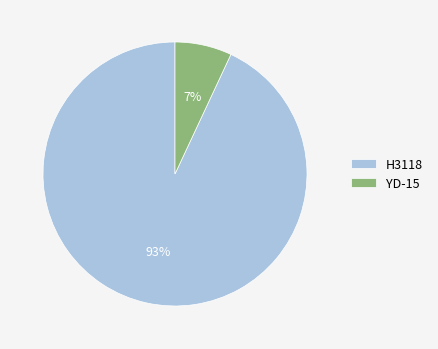

Rank the categories by value from highest to lowest.

H3118, YD-15